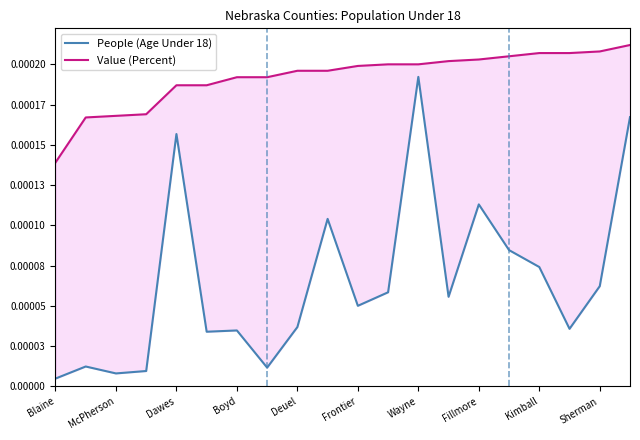

Count the number of data series in this chart.

2